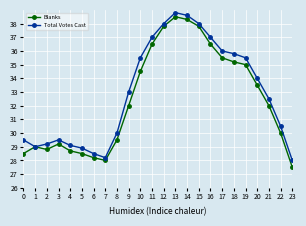

What is the maximum value shown in the chart?

38.8